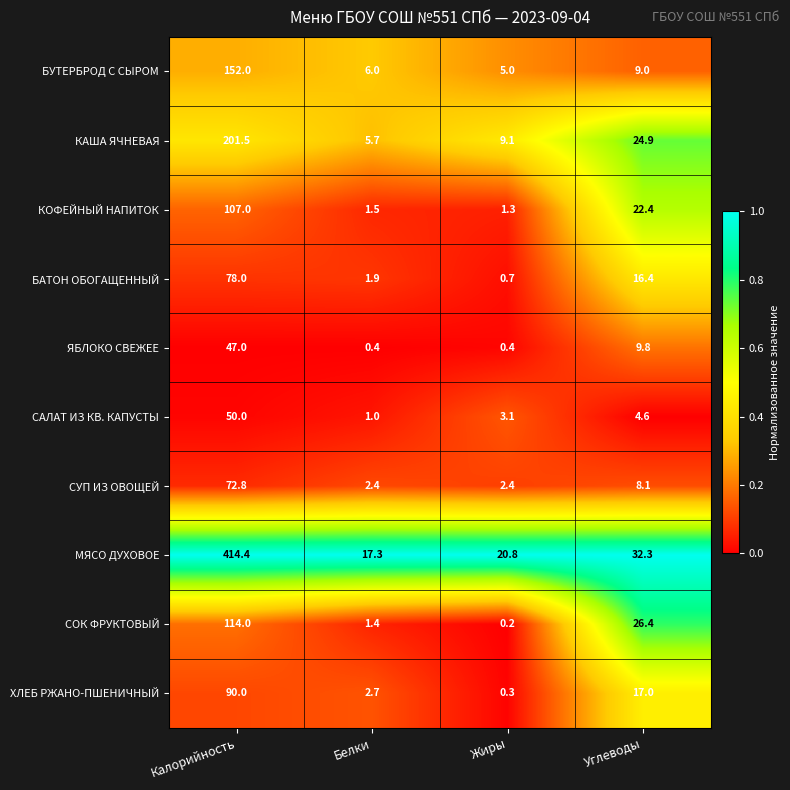

What is the average value of the МЯСО ДУХОВОЕ series?

121.2